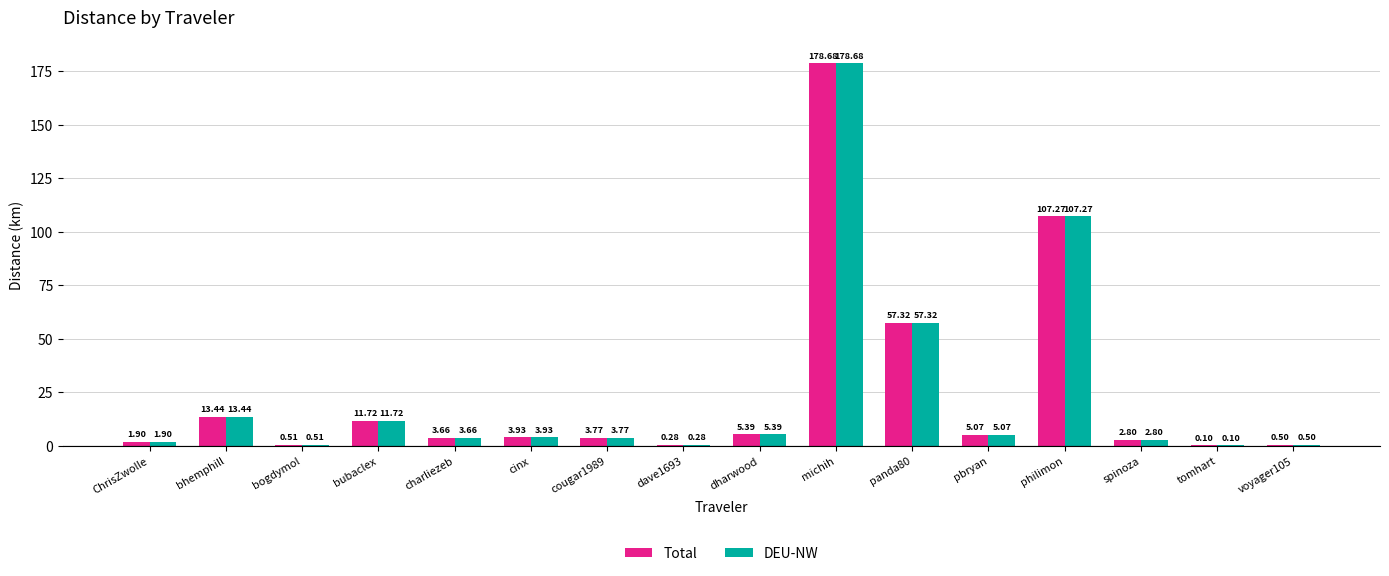

True or false: Total has a value of 178.7 at michih.

True